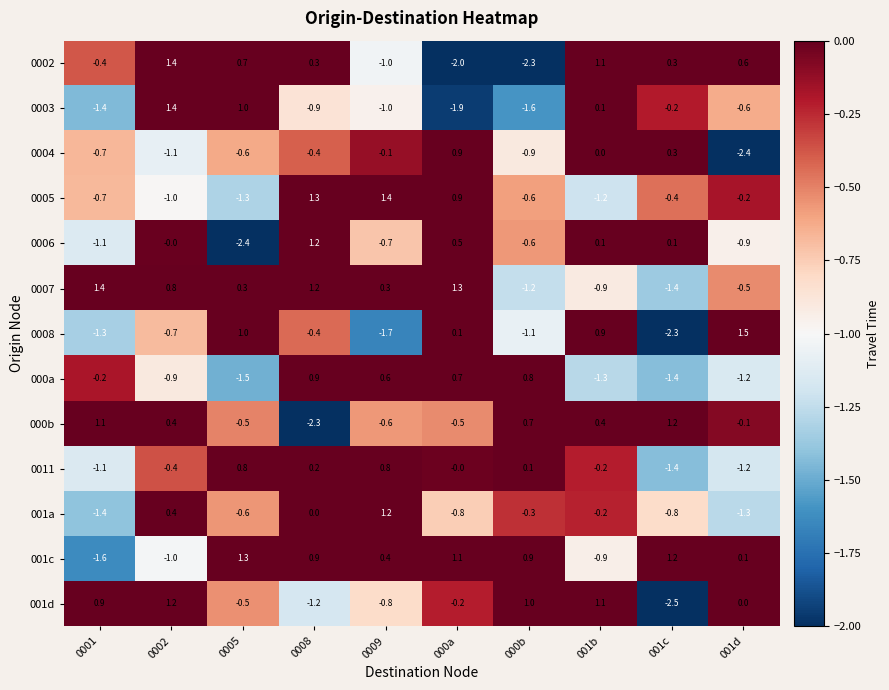

How many series are shown in this chart?

13